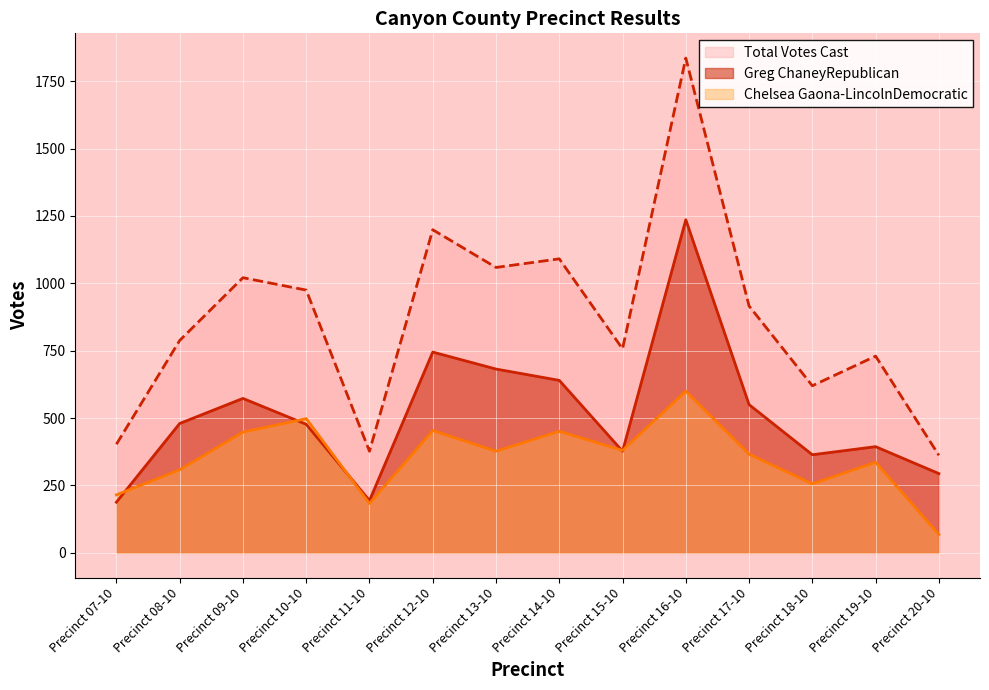

Reading left to right, what are all the values shown in this chart?

Greg ChaneyRepublican: Precinct 07-10=188	Precinct 08-10=480	Precinct 09-10=573	Precinct 10-10=477	Precinct 11-10=194	Precinct 12-10=745	Precinct 13-10=682	Precinct 14-10=640	Precinct 15-10=377	Precinct 16-10=1236	Precinct 17-10=550	Precinct 18-10=364	Precinct 19-10=394	Precinct 20-10=294
Chelsea Gaona-LincolnDemocratic: Precinct 07-10=215	Precinct 08-10=308	Precinct 09-10=448	Precinct 10-10=498	Precinct 11-10=183	Precinct 12-10=454	Precinct 13-10=377	Precinct 14-10=451	Precinct 15-10=380	Precinct 16-10=600	Precinct 17-10=366	Precinct 18-10=256	Precinct 19-10=336	Precinct 20-10=68
Total Votes Cast: Precinct 07-10=403	Precinct 08-10=788	Precinct 09-10=1021	Precinct 10-10=975	Precinct 11-10=377	Precinct 12-10=1199	Precinct 13-10=1059	Precinct 14-10=1091	Precinct 15-10=757	Precinct 16-10=1836	Precinct 17-10=916	Precinct 18-10=620	Precinct 19-10=730	Precinct 20-10=362